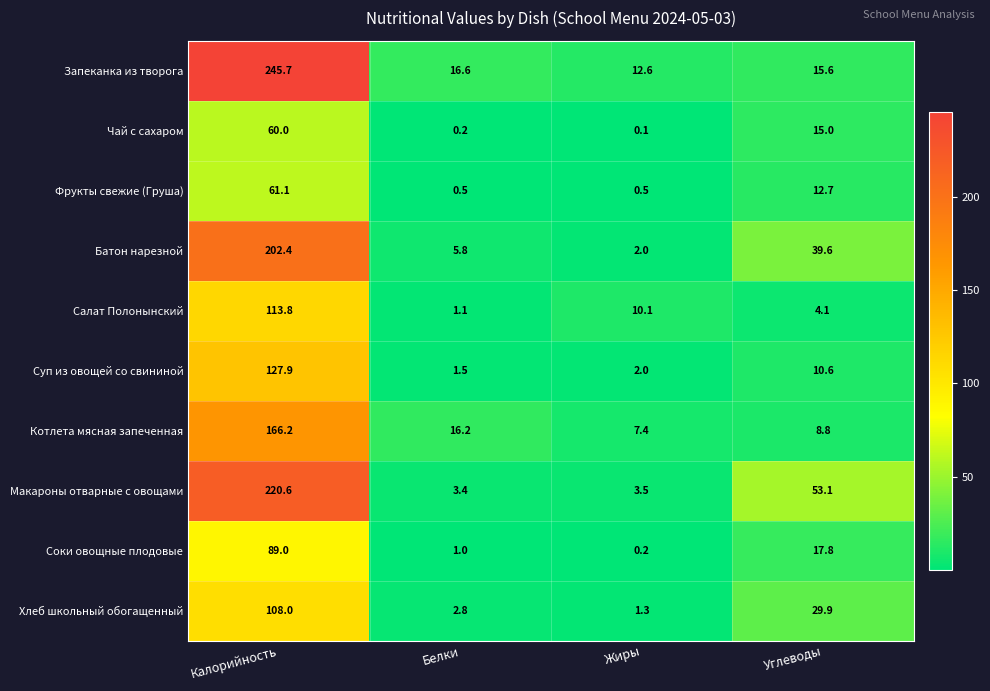

At which label is Запеканка из творога closest to 129?

Белки